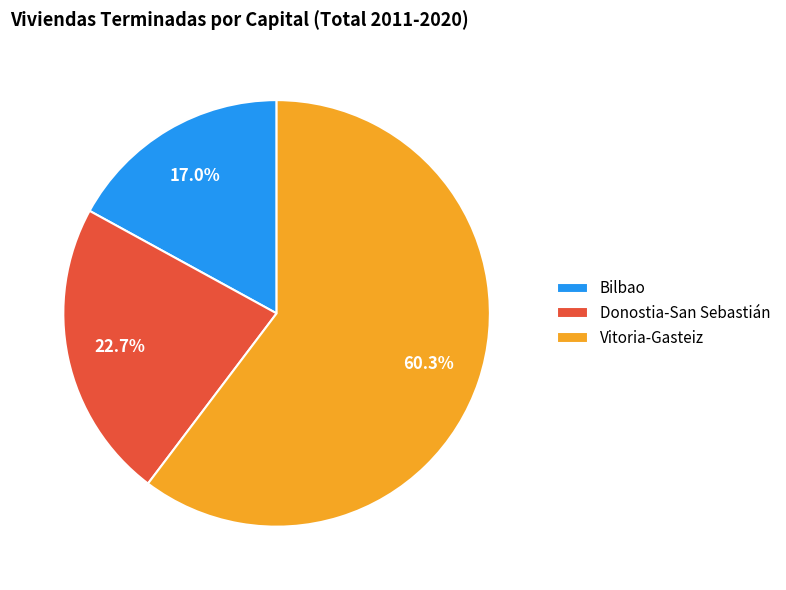

To the nearest percent, what portion does Donostia-San Sebastián represent?

23%